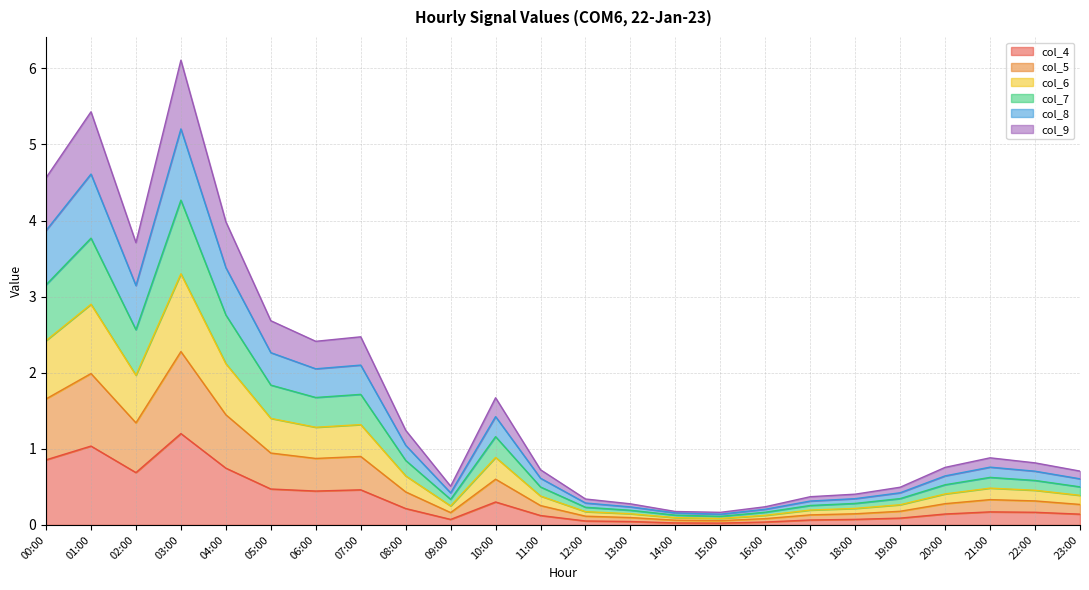

Which category has the lowest value across all series?

15:00